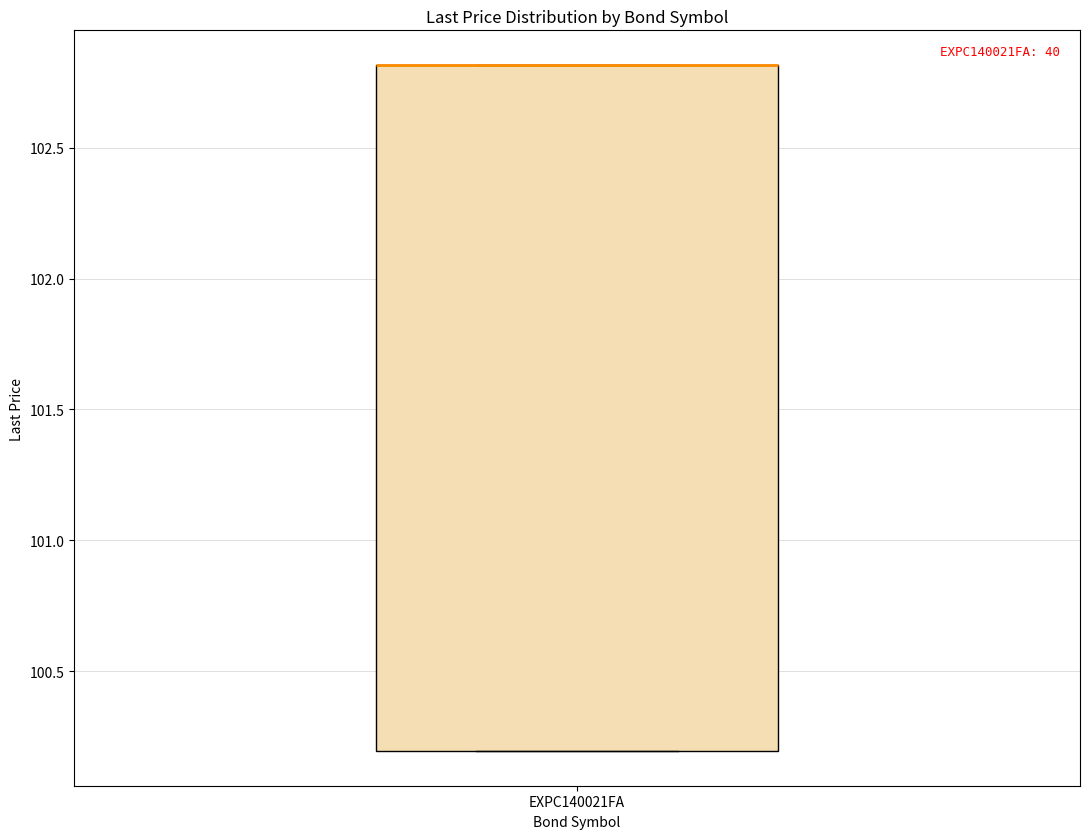

Where is the upper edge of the box for EXPC140021FA on the y-axis? The values are not printed on the chart, so give them approximately, as read against the axis.

102.8